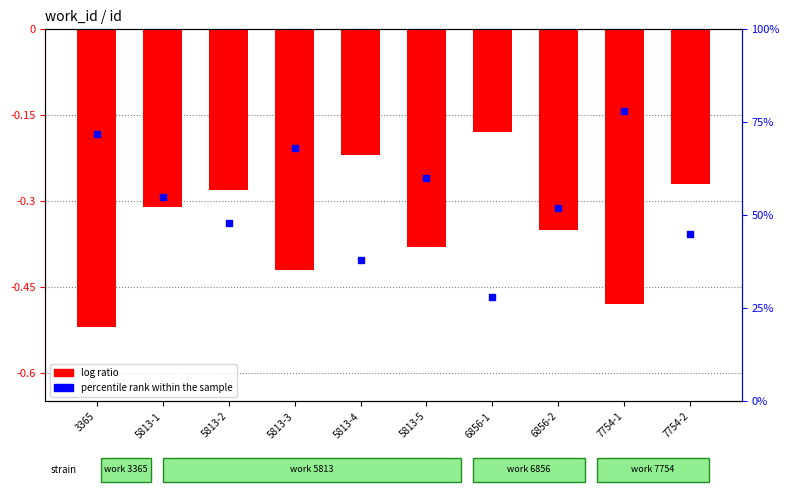

Which series has the largest Y range (max minus min)?

percentile rank within the sample